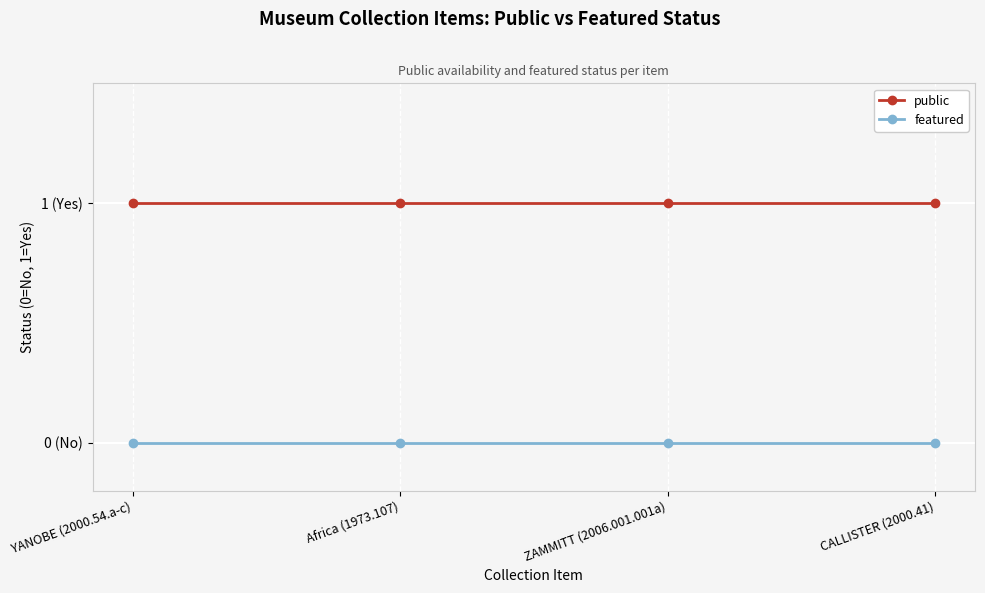

The public series shows 1 at ZAMMITT (2006.001.001a). True or false?

True